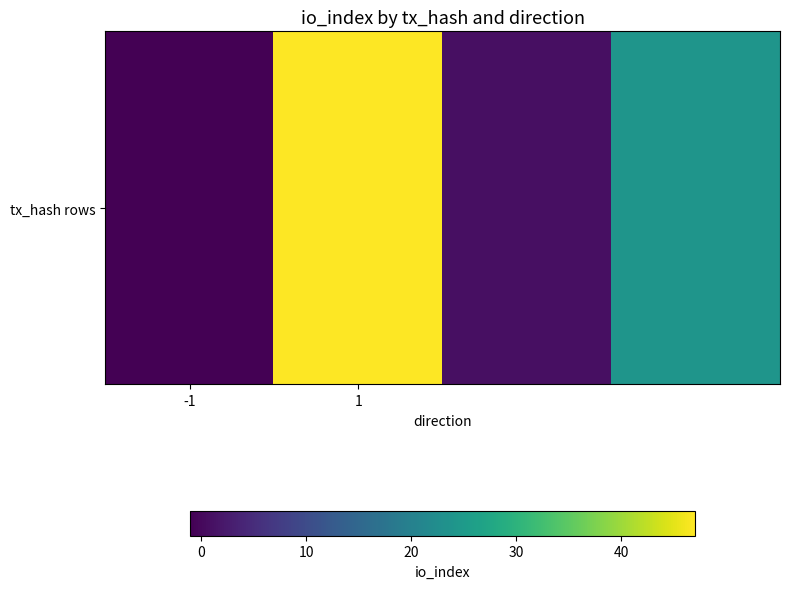

Where is the data nearest to the value 23?

3